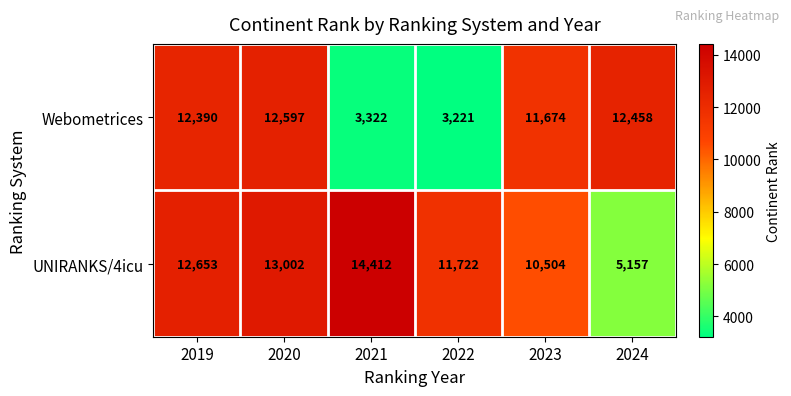

Which series has the largest range (max minus min)?

Webometrices